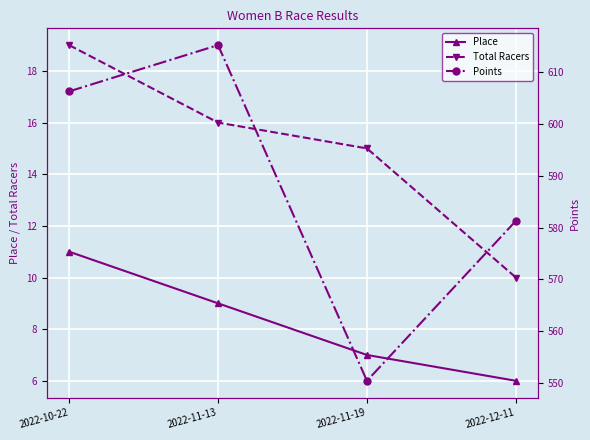

Which has a higher value, 2022-11-19 or 2022-11-13?

2022-11-13